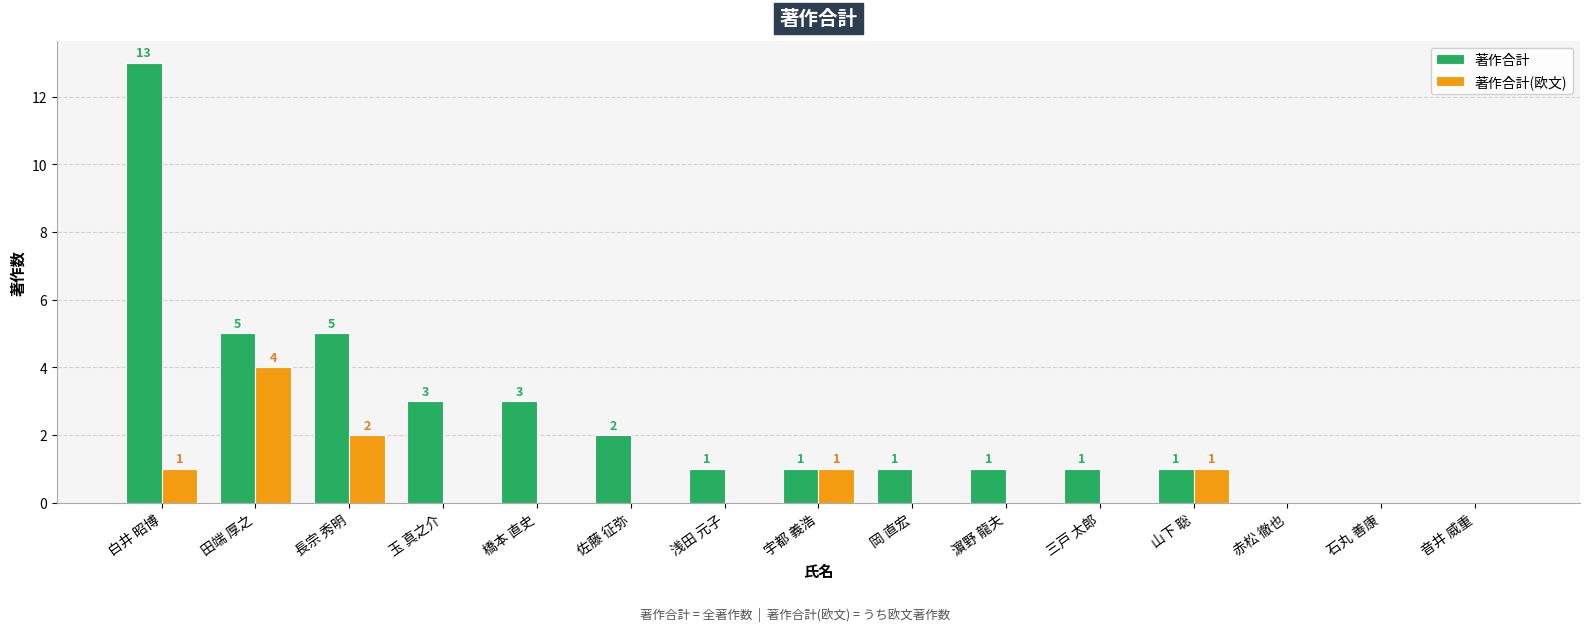

What is the total value across all series at 岡 直宏?

1